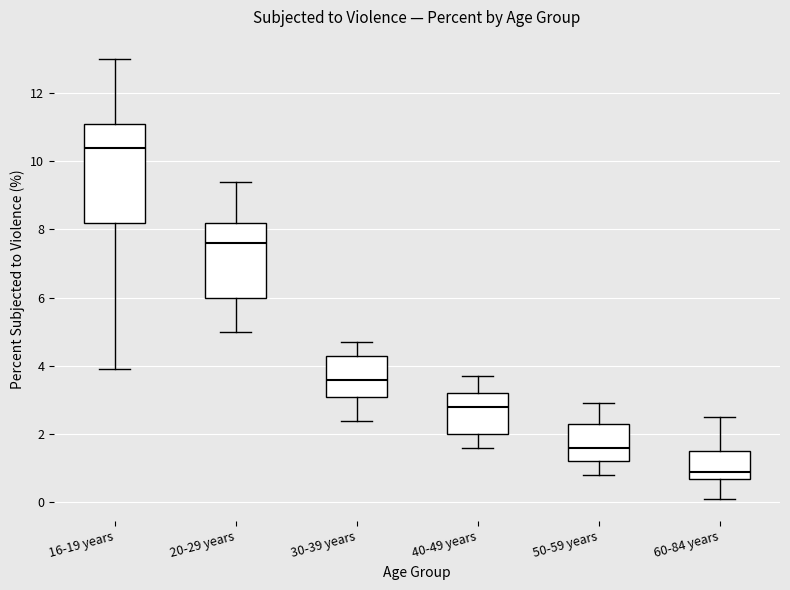

Where does the lower whisker of the box for 60-84 years end on the y-axis? The values are not printed on the chart, so give them approximately, as read against the axis.

0.2